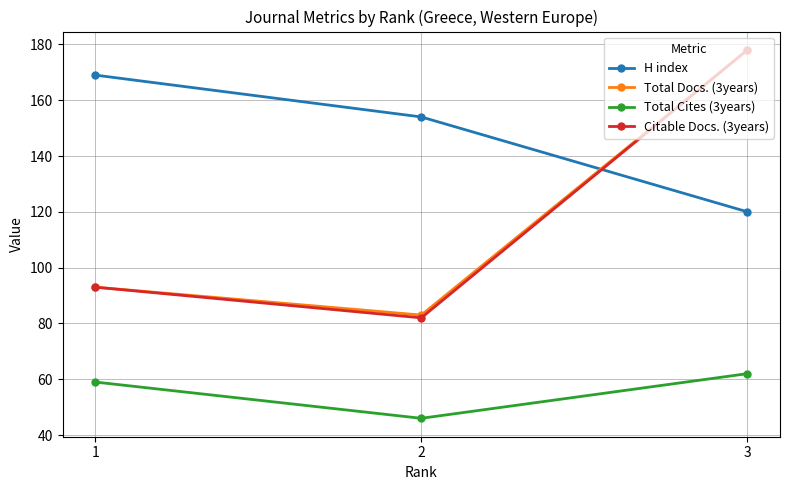

Count the number of categories in the chart.

3